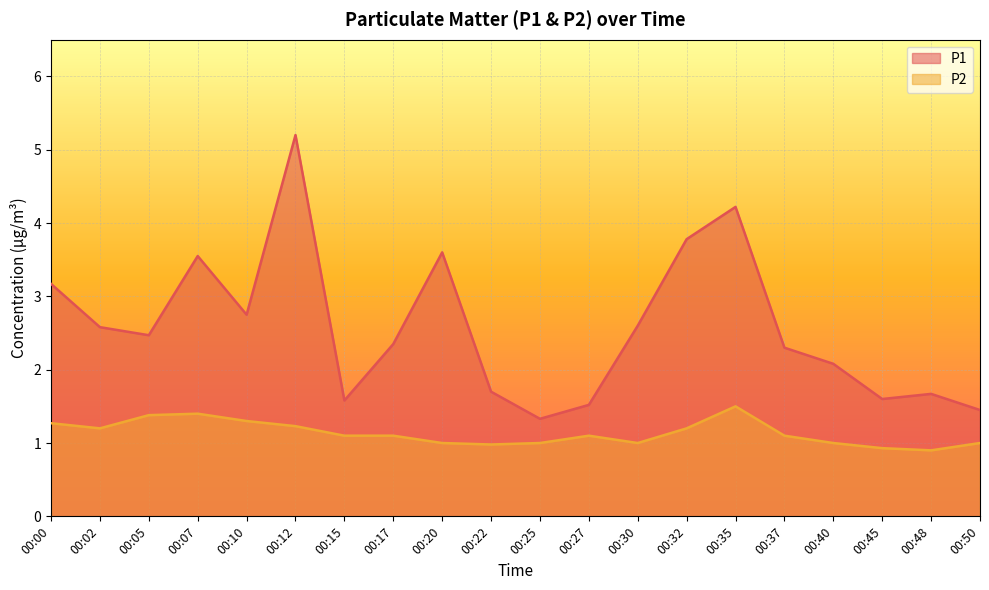

Where does the P2 series first go above 1?

00:00